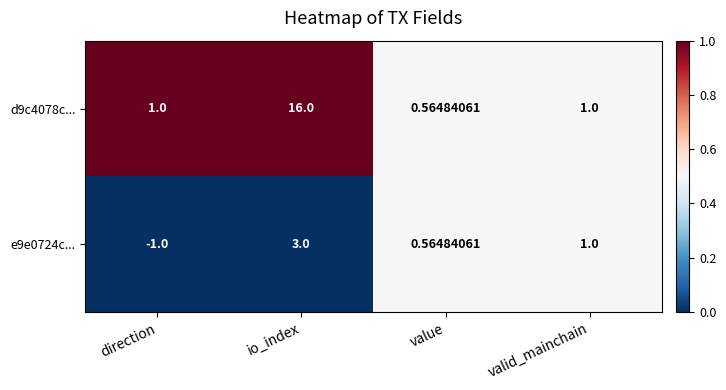

List the labels in order of e9e0724c... value, smallest first.

direction, value, valid_mainchain, io_index